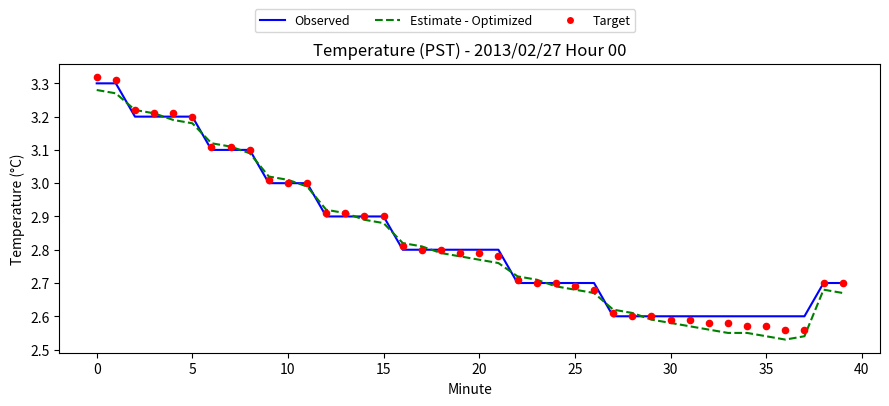

Which series contains the lowest Y value?

Estimate - Optimized